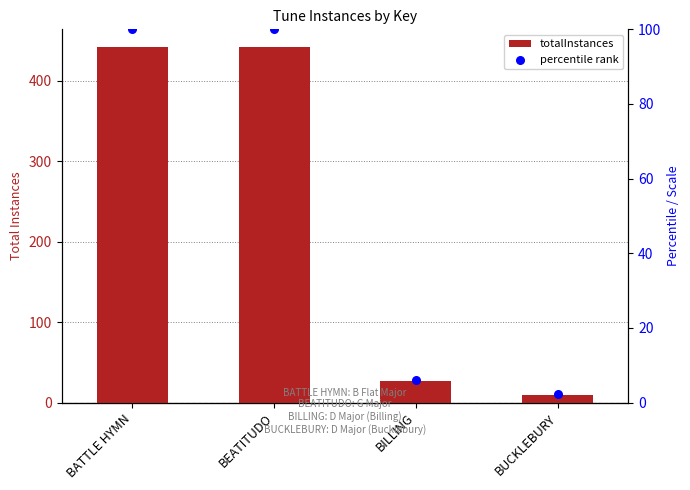

Which series has the largest total across all categories?

totalInstances